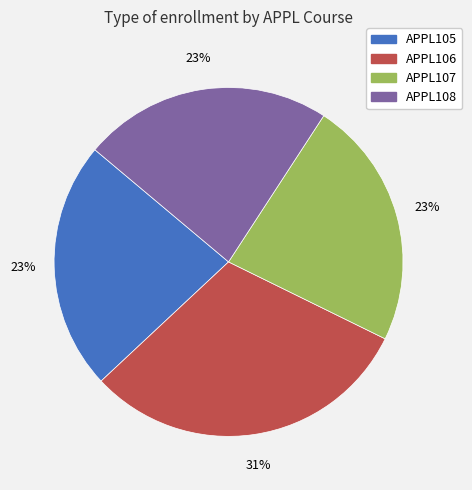

To the nearest percent, what percentage of the pie is APPL106?

31%